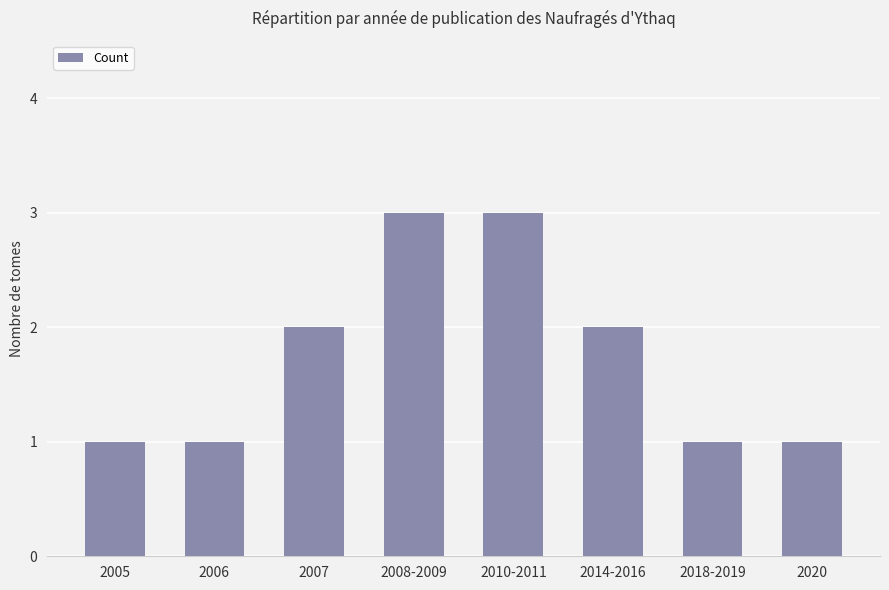

What is the change in value from 2008-2009 to 2014-2016?

-1